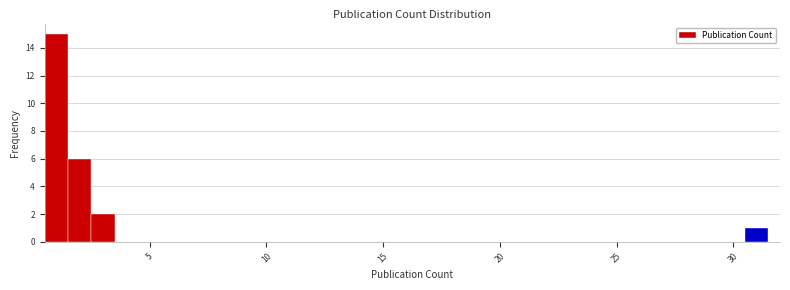

Read against the x-axis, roughly where is the centre of the tallest bar?

1.0